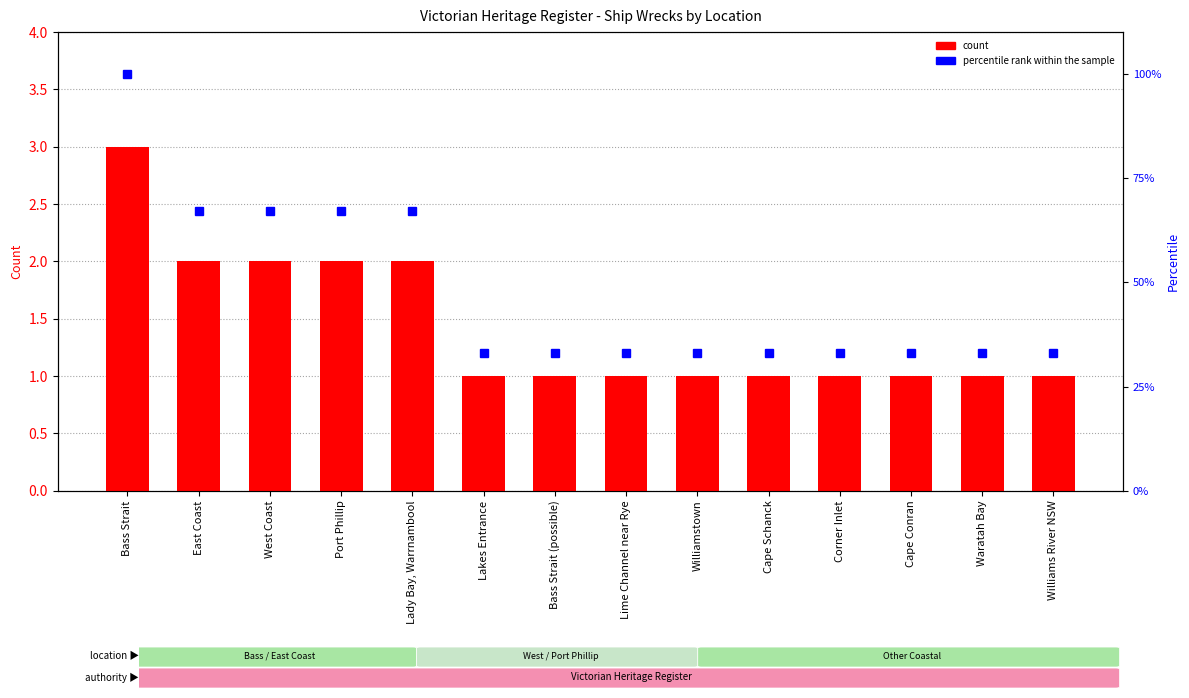

What position from the right is Lakes Entrance?

9